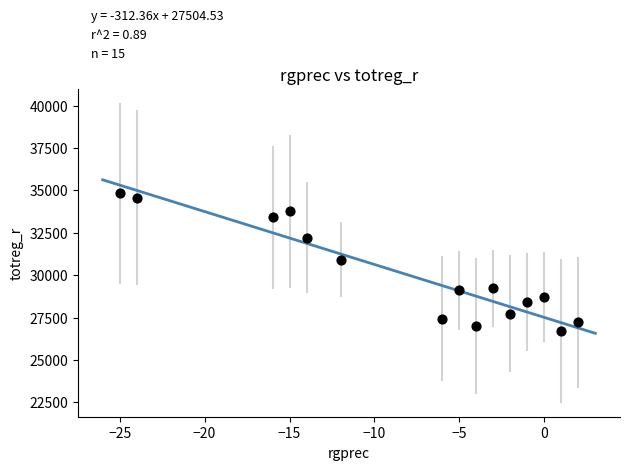

What is the range of X values (max minus min)?

27